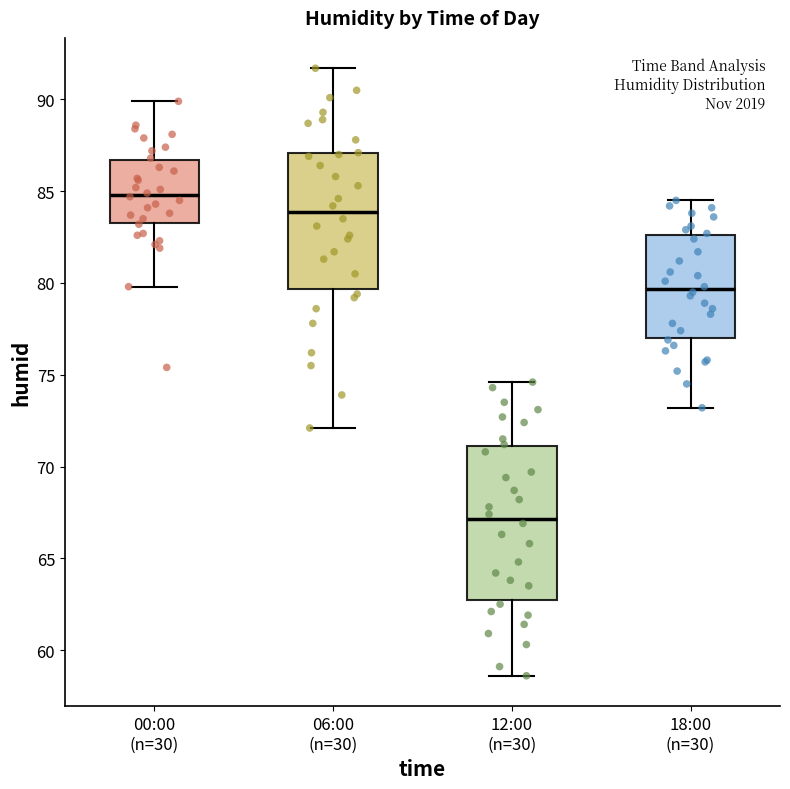

Reading left to right, transcribe this box plot: for each box, give where its median line is, the range the box spans, and where its two whiskers end, as read against the y-axis. The values are not printed on the chart, so give them approximately, as read against the axis.

00:00 (n=30): median 85.0, box 83.5 to 86.5, whiskers 80.0 to 90.0
06:00 (n=30): median 84.0, box 79.5 to 87.0, whiskers 72.0 to 91.5
12:00 (n=30): median 67.0, box 63.0 to 71.0, whiskers 58.5 to 74.5
18:00 (n=30): median 79.5, box 77.0 to 82.5, whiskers 73.0 to 84.5